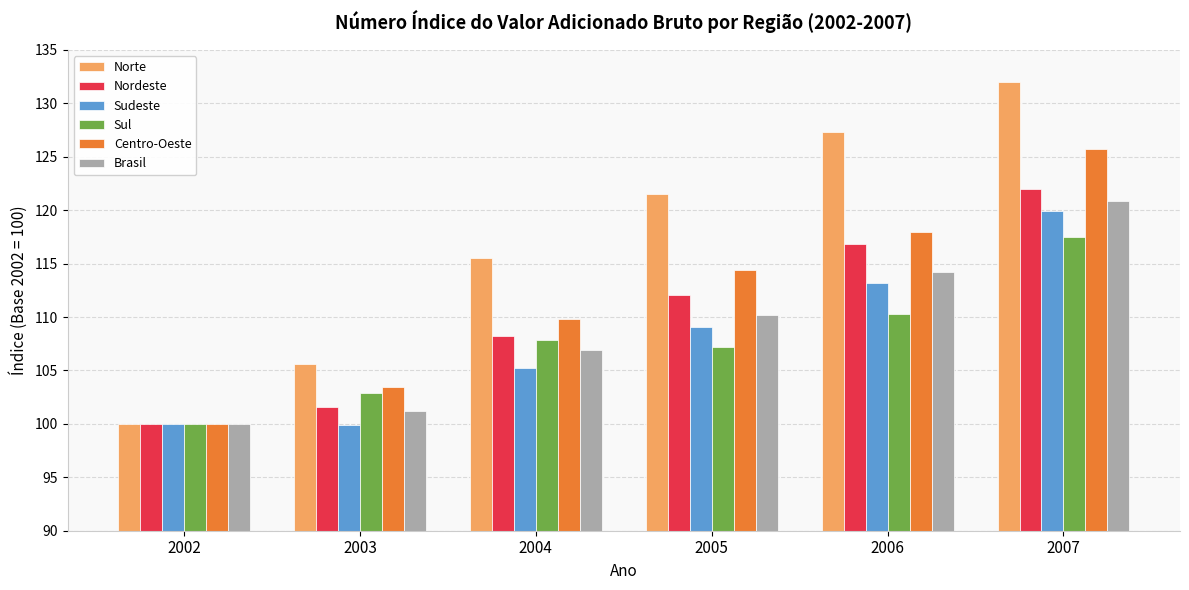

Which series has the largest total across all categories?

Norte